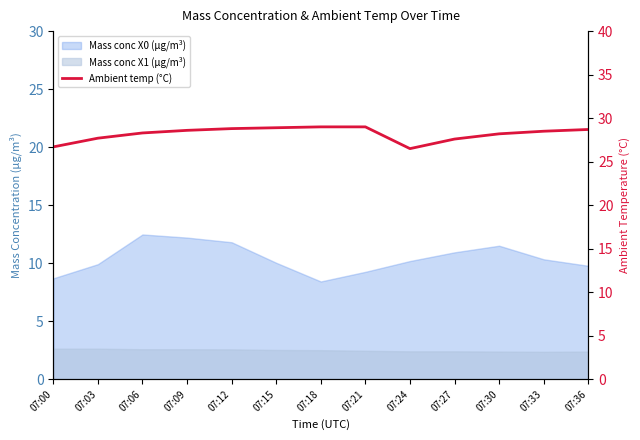

How many data points are less than 28?

4